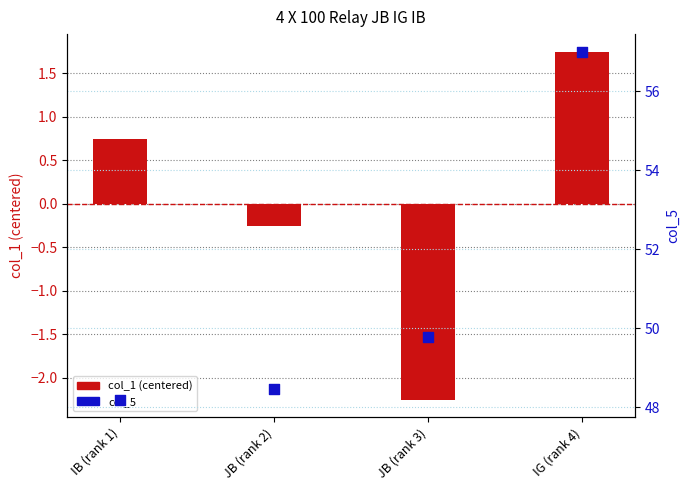

What is the total value across all series at JB (rank 3)?

47.5